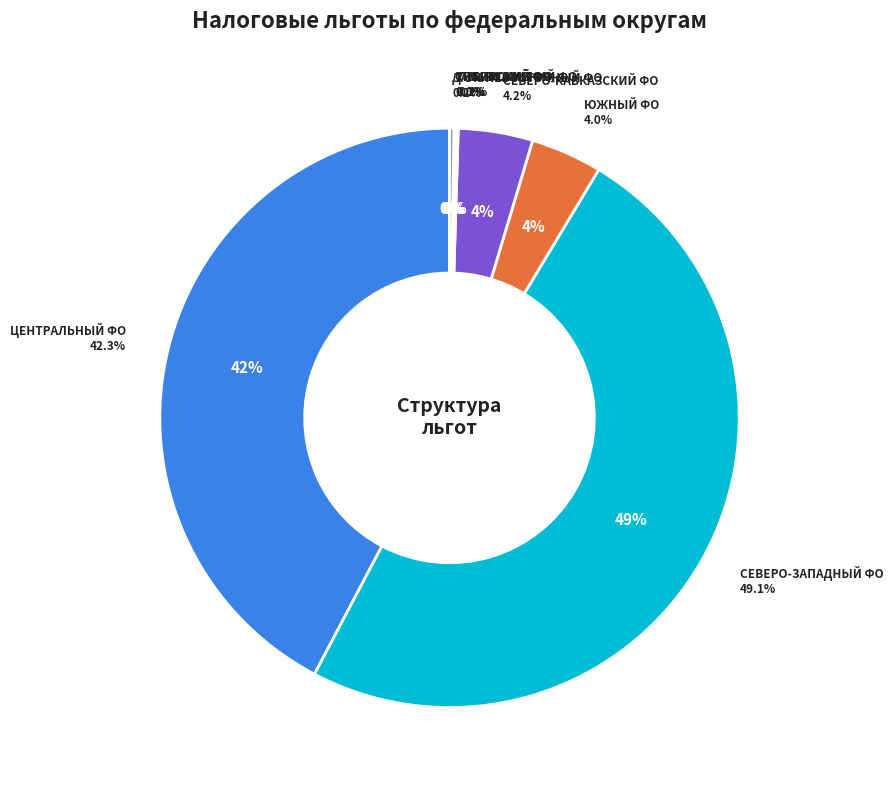

To the nearest percent, what percentage of the pie is СЕВЕРО-ЗАПАДНЫЙ ФЕДЕРАЛЬНЫЙ ОКРУГ?

49%